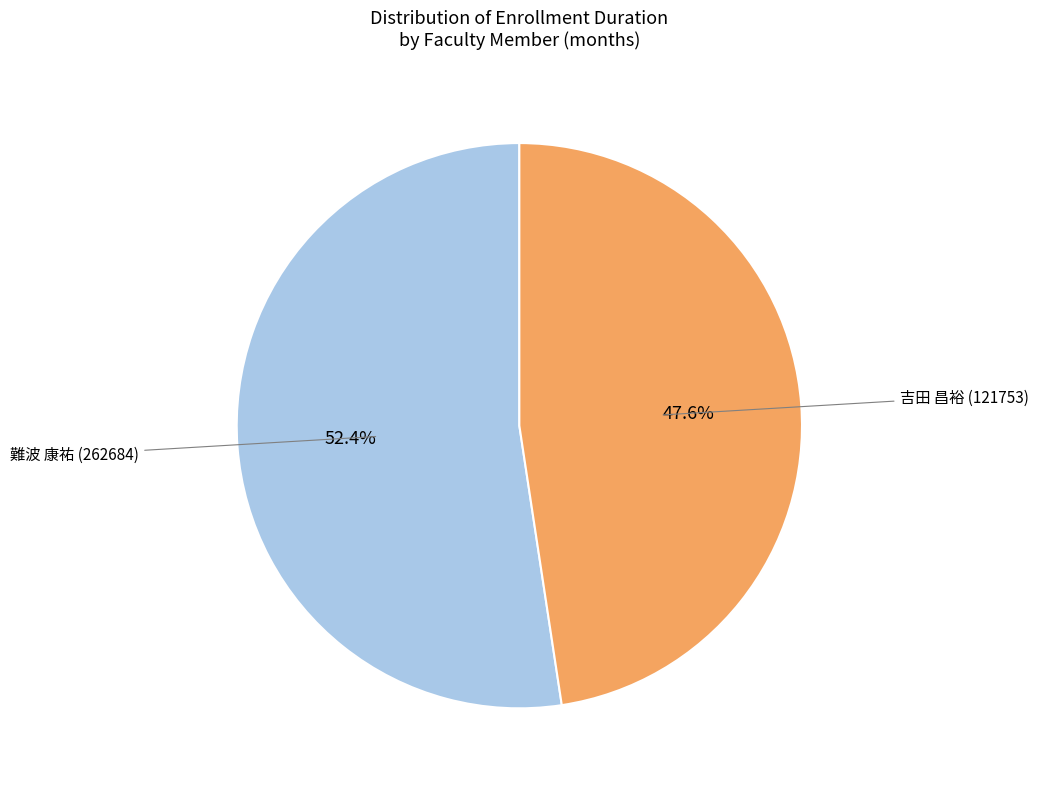

To the nearest percent, what is the difference between the 難波 康祐 (262684) and 吉田 昌裕 (121753) slice percentages?

5%